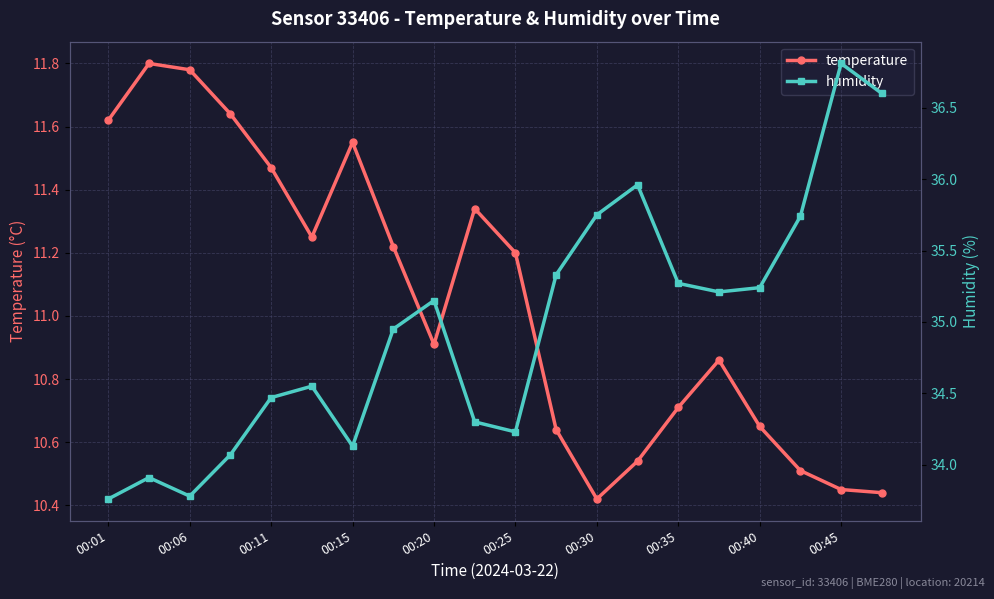

In temperature, how many points are higher than both neighbors (excluding endpoints)?

4